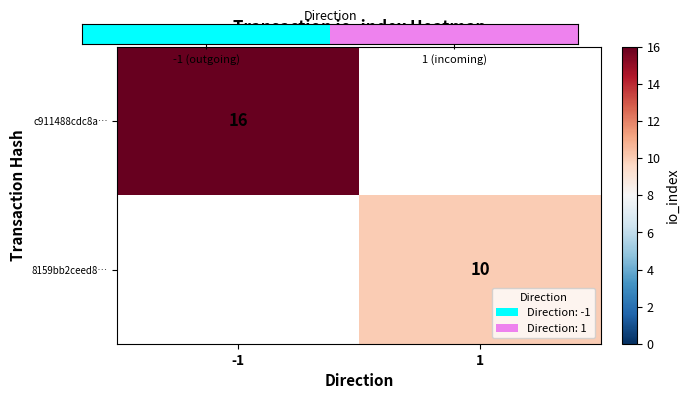

True or false: c911488cdc8a… has a value of 16 at -1.

True